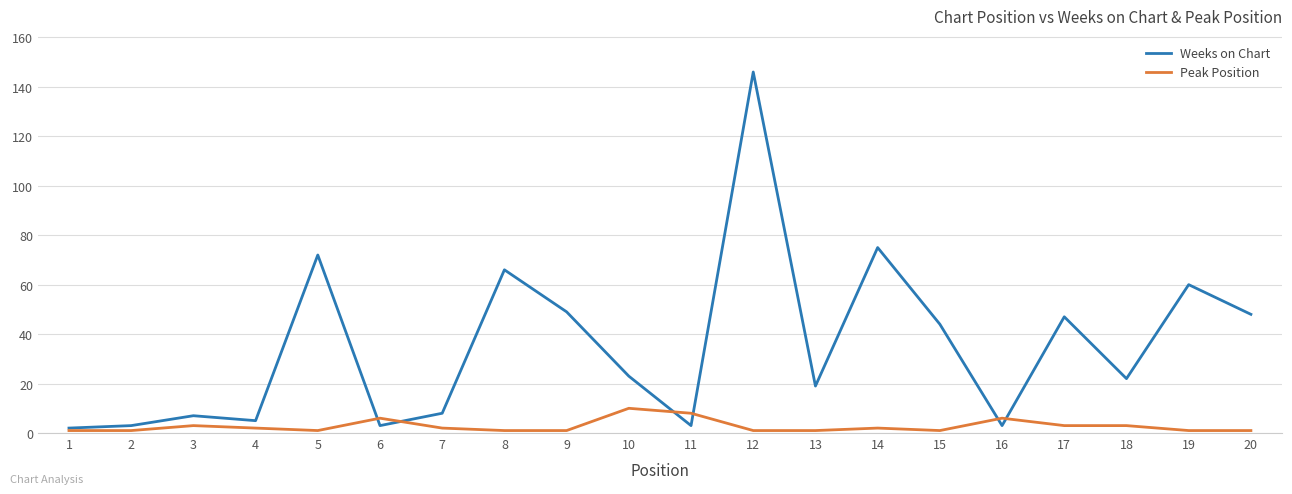

How many lines are shown in the chart?

2